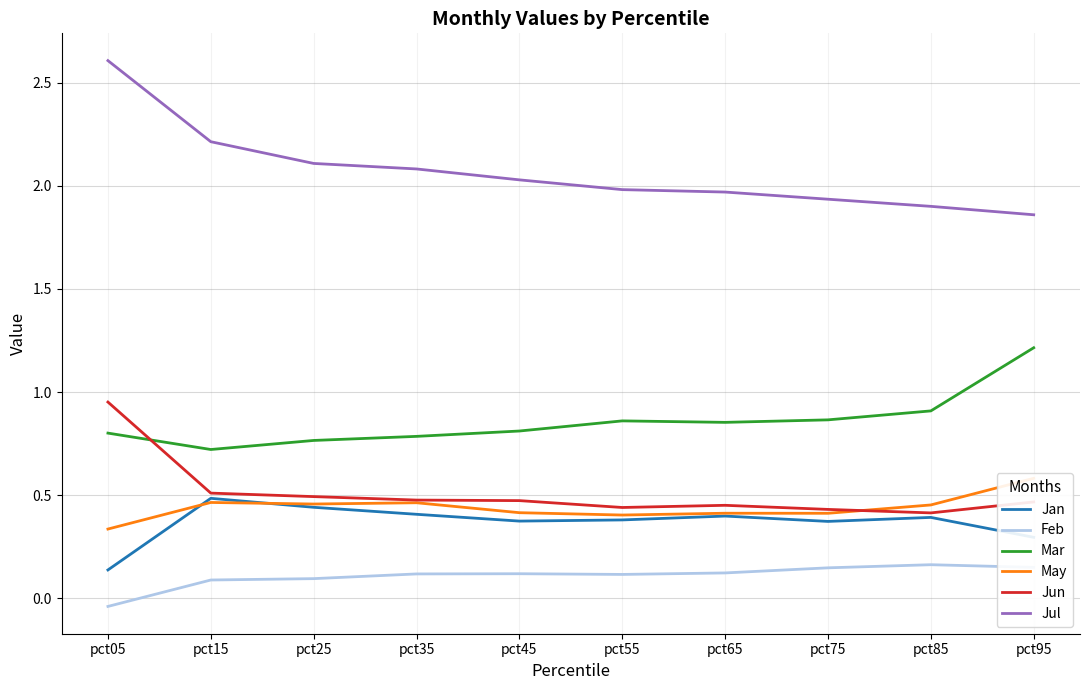

Which series has the widest spread of values?

Jul